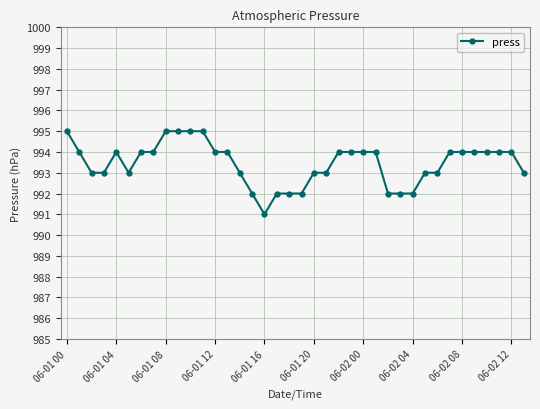

Does the chart have visible grid lines?

Yes